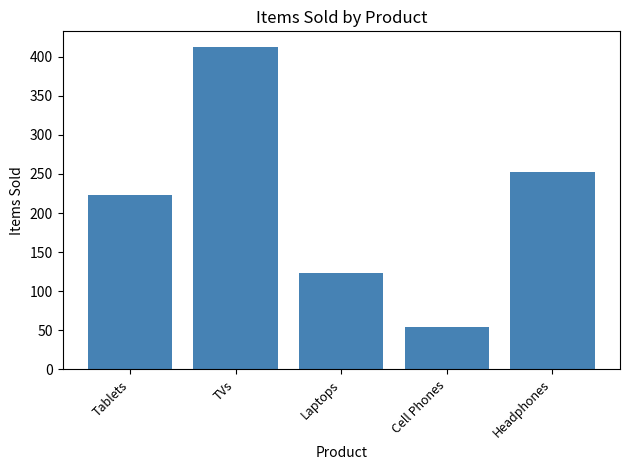

True or false: the data shows 223 at Tablets.

True